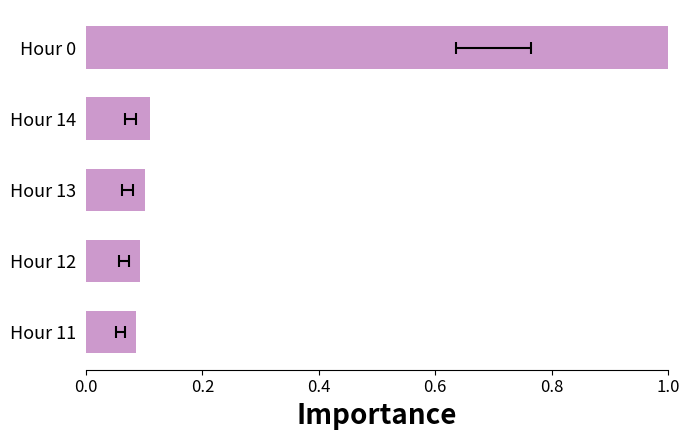

The chart shows a value of 0.2 at Hour 14. True or false?

False